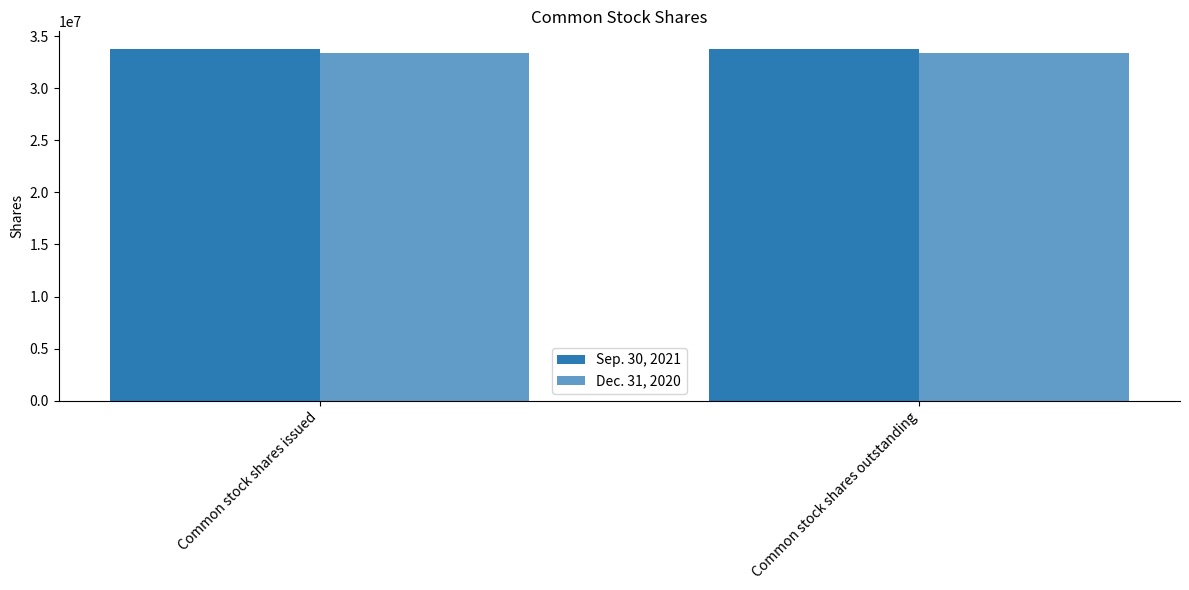

At which label does Dec. 31, 2020 reach its minimum?

Common stock shares issued